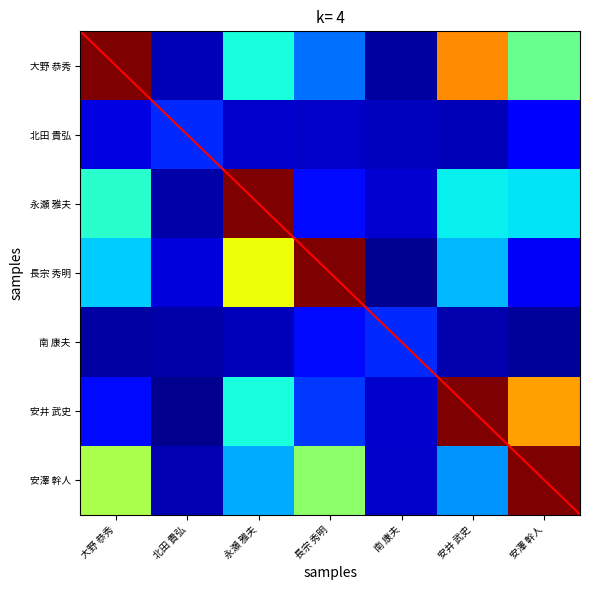

At how many categories does at least one series exceed 68?

5